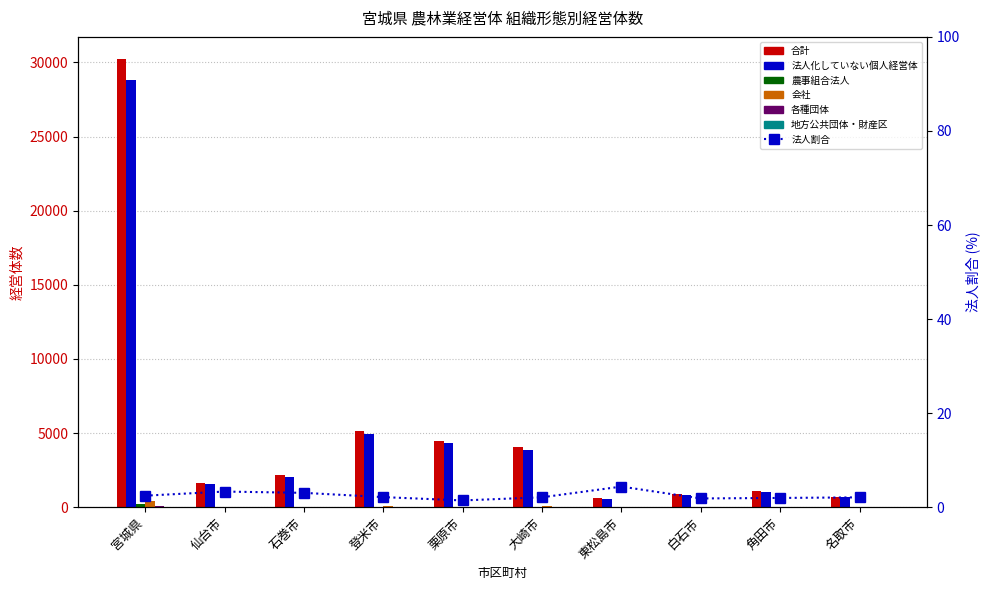

The value of 会社 at 仙台市 is 45. True or false?

False